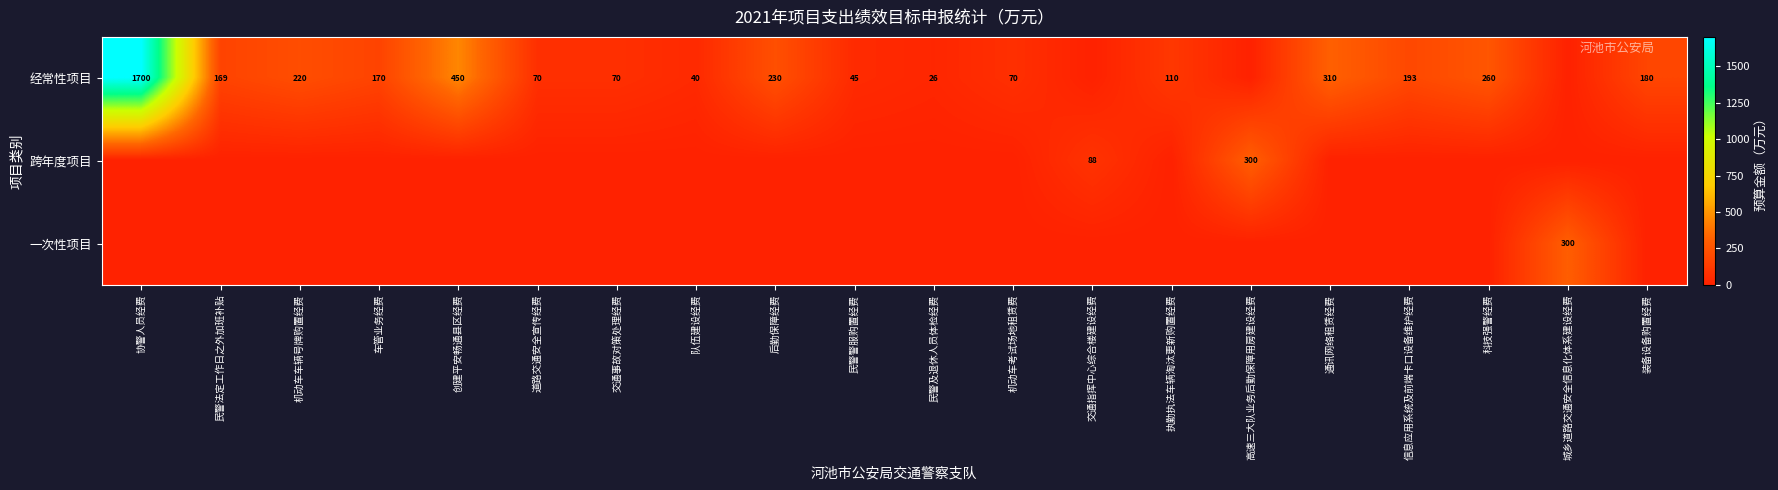

At which category is the sum across all series the highest?

协警人员经费